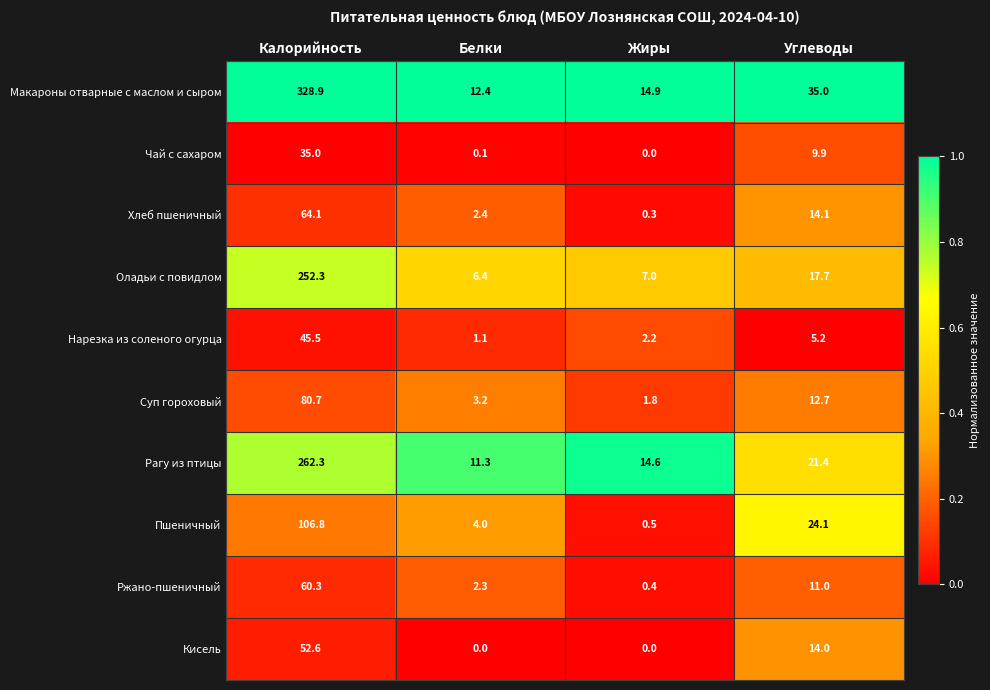

Where is Чай с сахаром nearest to the value 17?

Углеводы